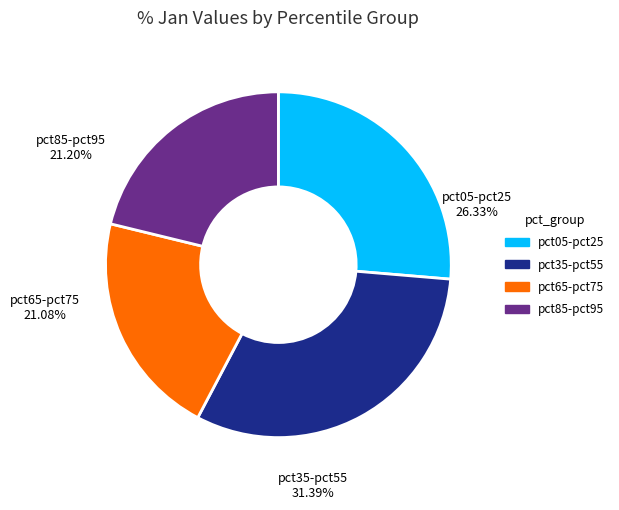

Is there a majority slice in this chart?

No